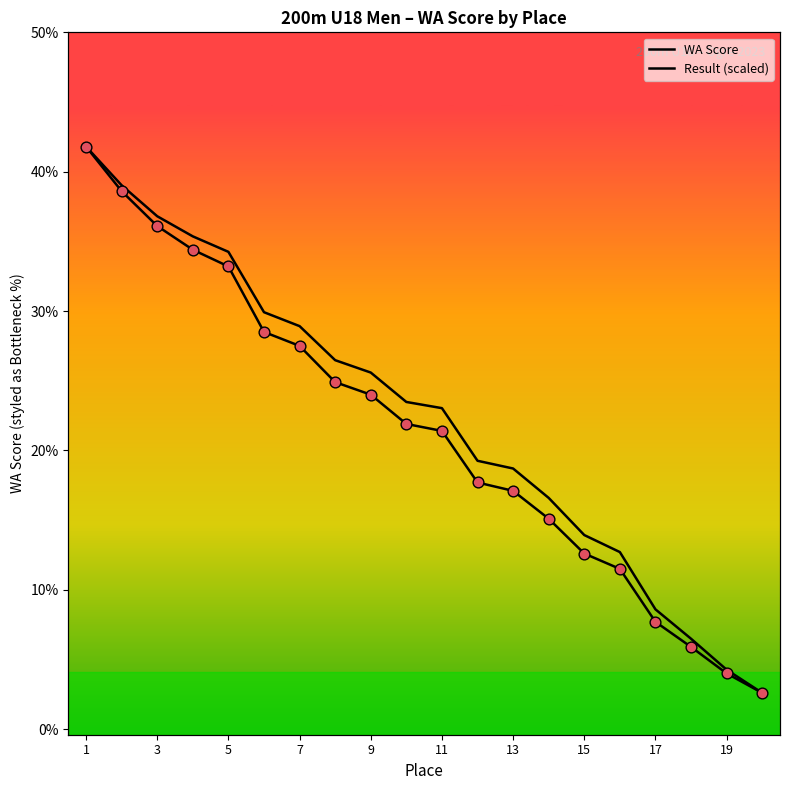

Is the value of Result (scaled) at 3 greater than the value of WA Score at 9?

Yes